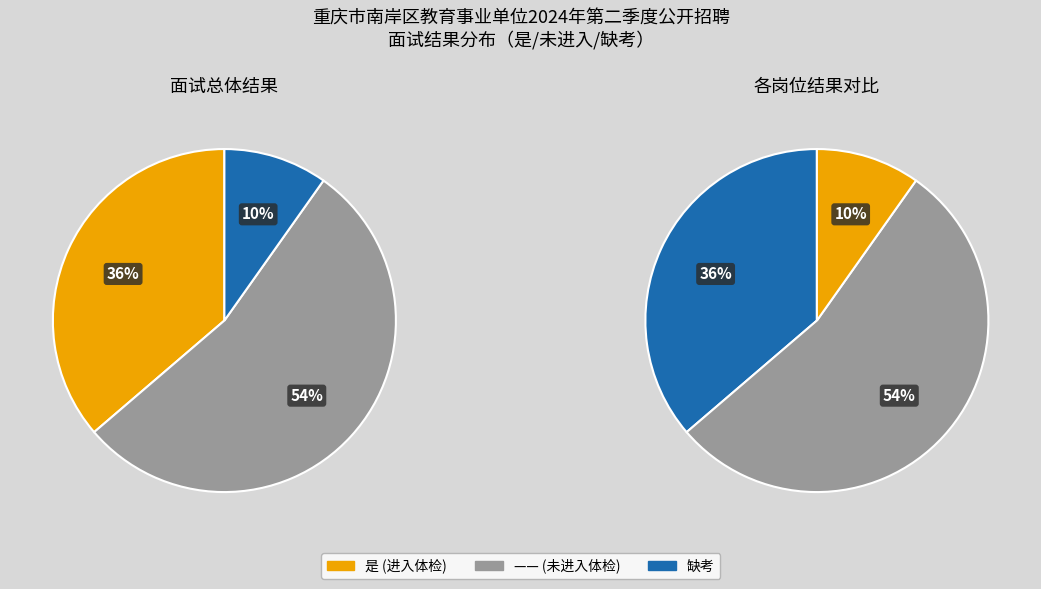

What is the change in value from 是 to ——?

+37